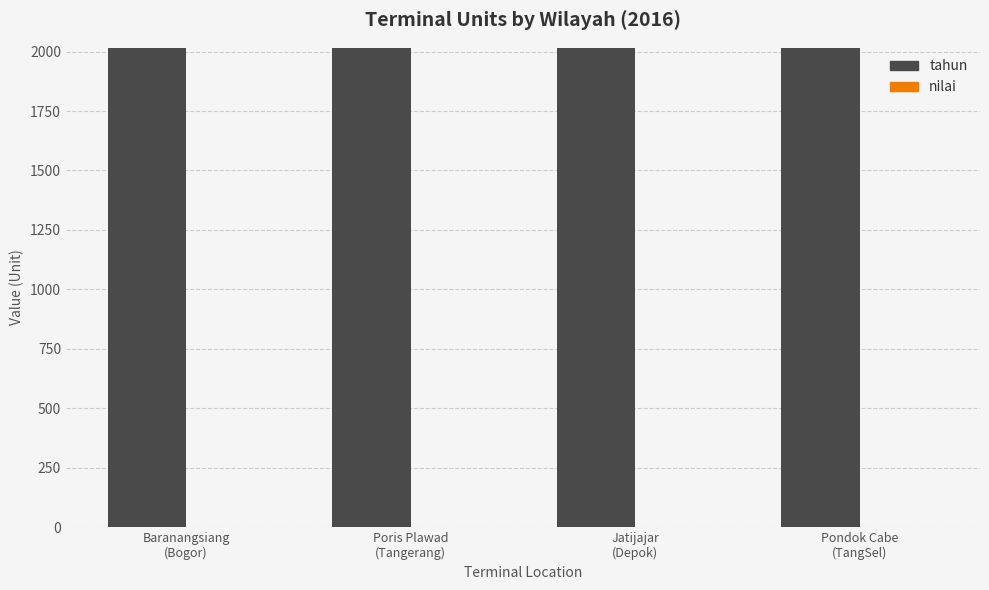

The value of nilai at Poris Plawad
(Tangerang) is 0. True or false?

True